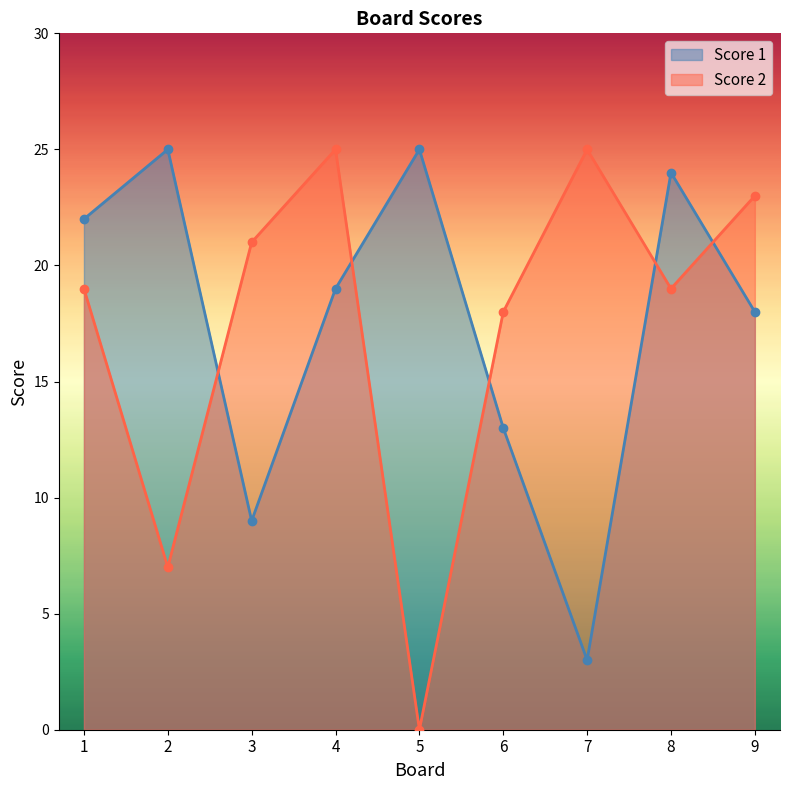

What is the sum of the Score 1 values at 6 and 4?

32